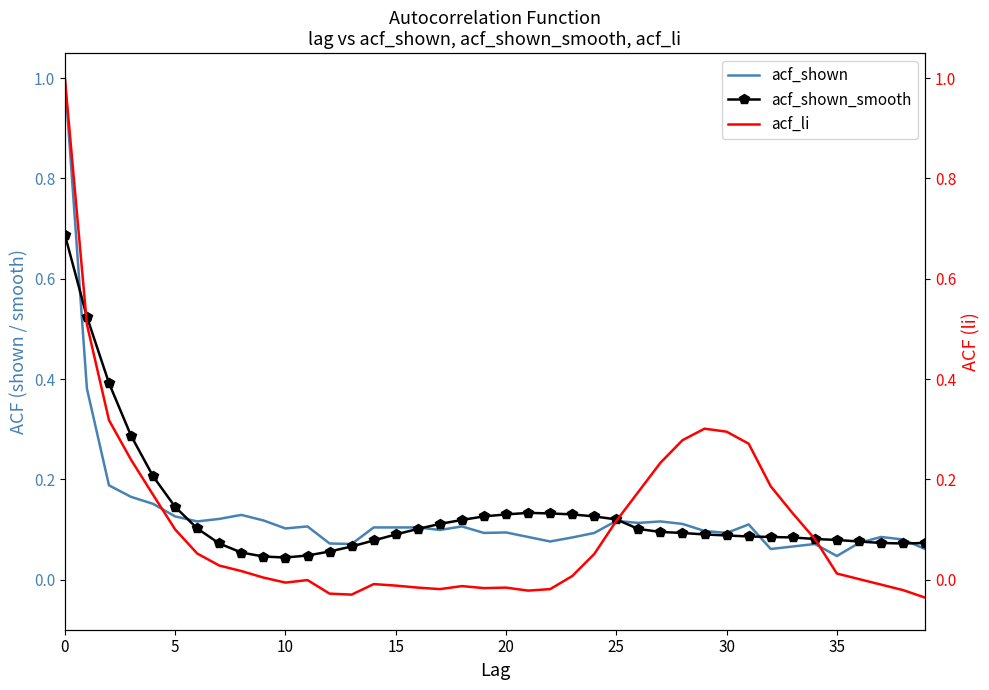

Reading left to right, extract all data points from this chart.

acf_shown: 1.0	0.4	0.2	0.2	0.2	0.1	0.1	0.1	0.1	0.1	0.1	0.1	0.1	0.1	0.1	0.1	0.1	0.1	0.1	0.1	0.1	0.1	0.1	0.1	0.1	0.1	0.1	0.1	0.1	0.1	0.1	0.1	0.1	0.1	0.1	0.0	0.1	0.1	0.1	0.1
acf_shown_smooth: 0.7	0.5	0.4	0.3	0.2	0.1	0.1	0.1	0.1	0.0	0.0	0.0	0.1	0.1	0.1	0.1	0.1	0.1	0.1	0.1	0.1	0.1	0.1	0.1	0.1	0.1	0.1	0.1	0.1	0.1	0.1	0.1	0.1	0.1	0.1	0.1	0.1	0.1	0.1	0.1
acf_li: 1.0	0.5	0.3	0.2	0.2	0.1	0.1	0.0	0.0	0.0	-0.0	-0.0	-0.0	-0.0	-0.0	-0.0	-0.0	-0.0	-0.0	-0.0	-0.0	-0.0	-0.0	0.0	0.1	0.1	0.2	0.2	0.3	0.3	0.3	0.3	0.2	0.1	0.1	0.0	0.0	-0.0	-0.0	-0.0